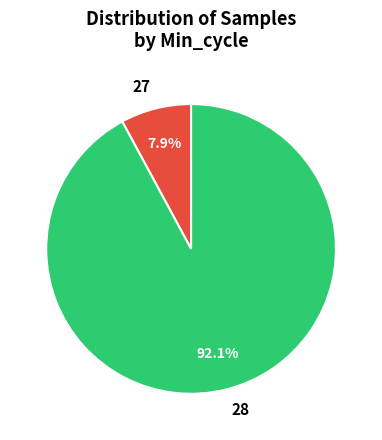

To the nearest percent, what is the average slice percentage?

50%